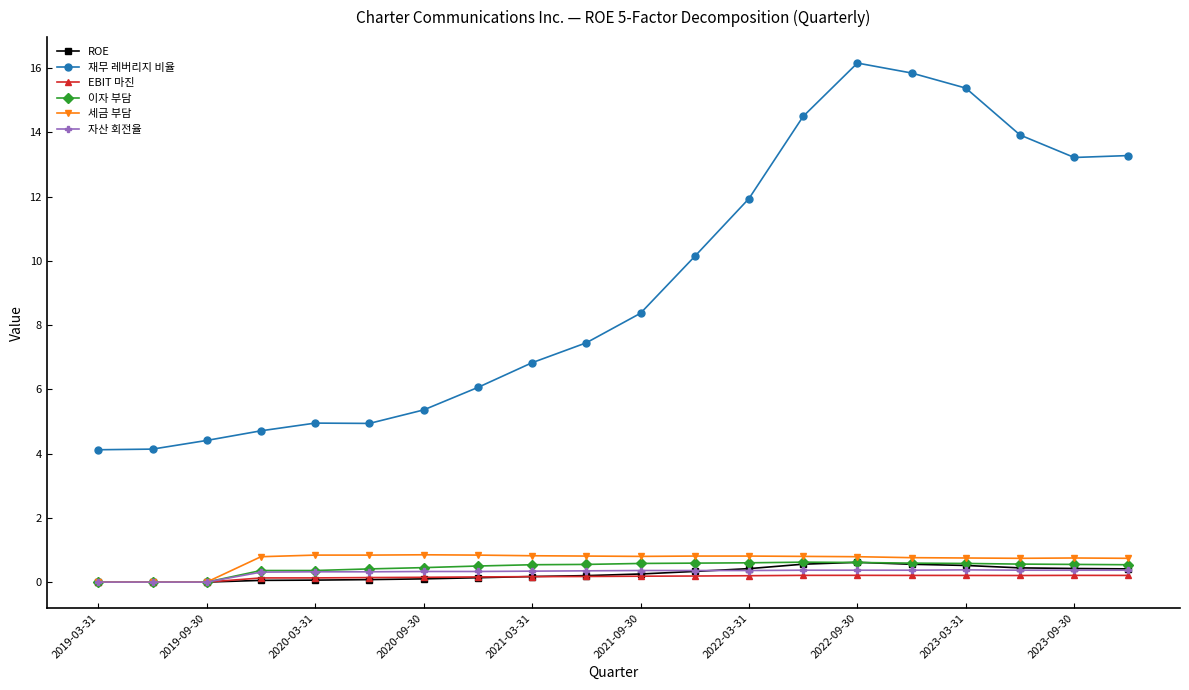

Does the chart have visible grid lines?

No